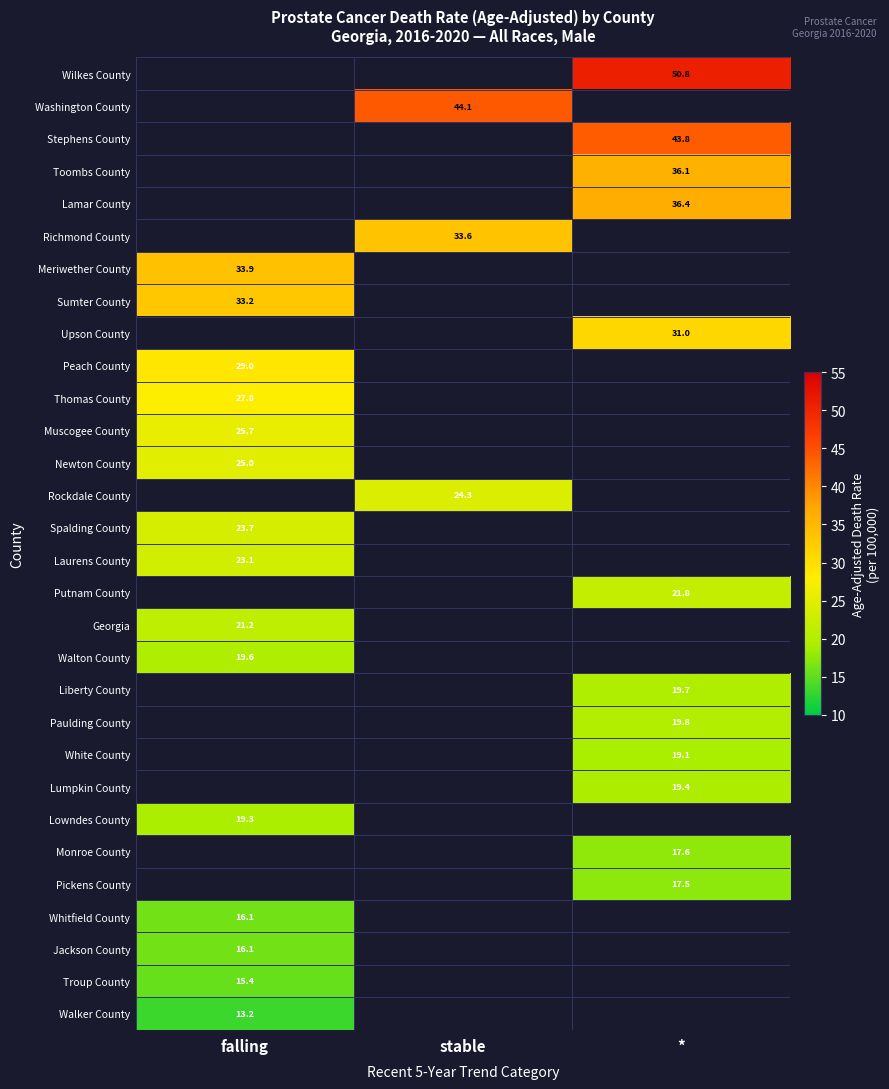

True or false: Toombs County has a value of -16.3 at falling.

False